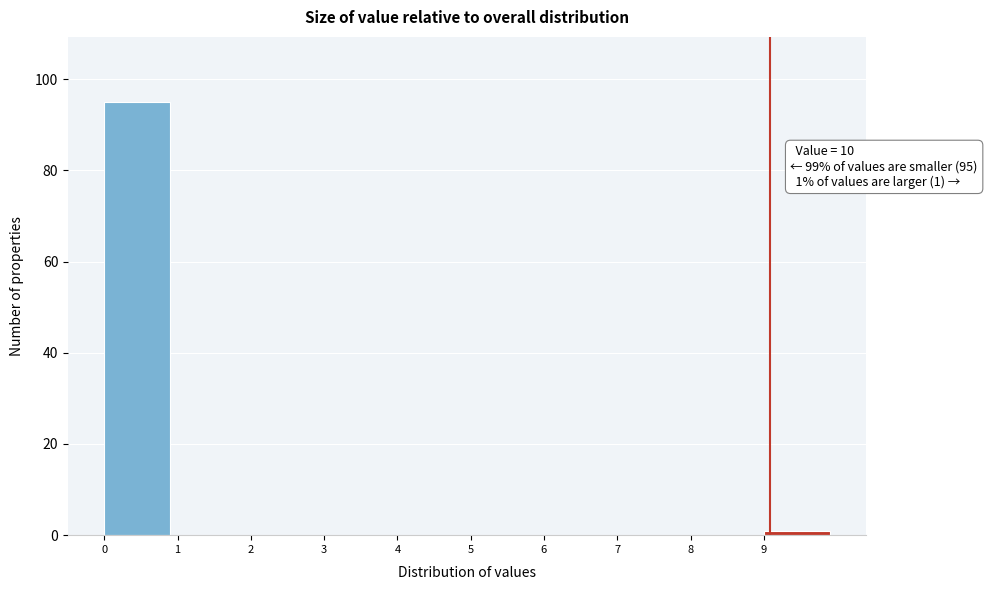

Reading right to left, list all the values displayed in this chart.

9=1	8=0	7=0	6=0	5=0	4=0	3=0	2=0	1=0	0=95